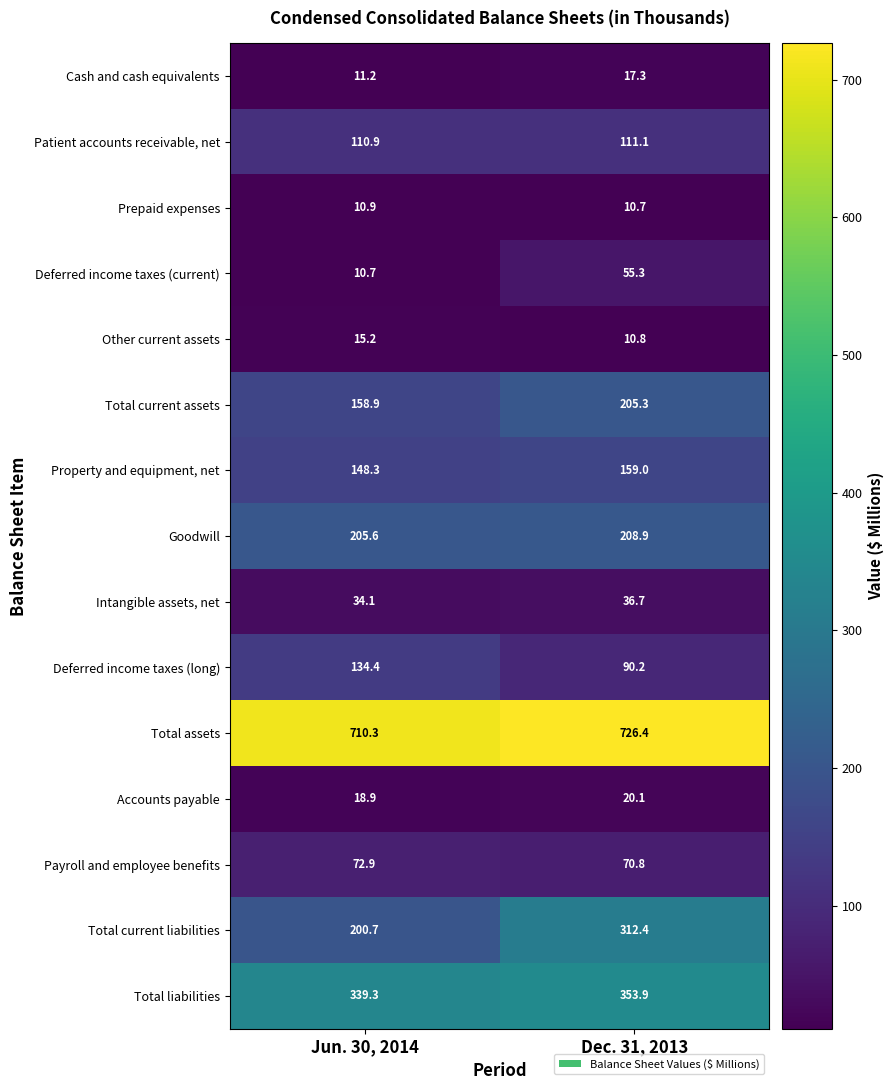

The Intangible assets, net series shows 36.7 at Dec. 31, 2013. True or false?

True